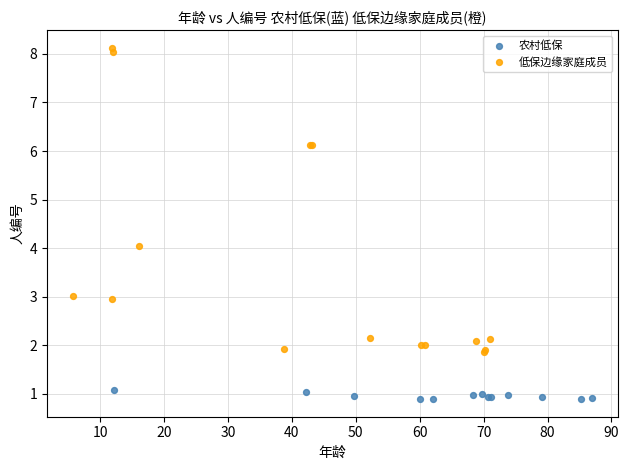

Which series reaches the minimum Y coordinate?

农村低保